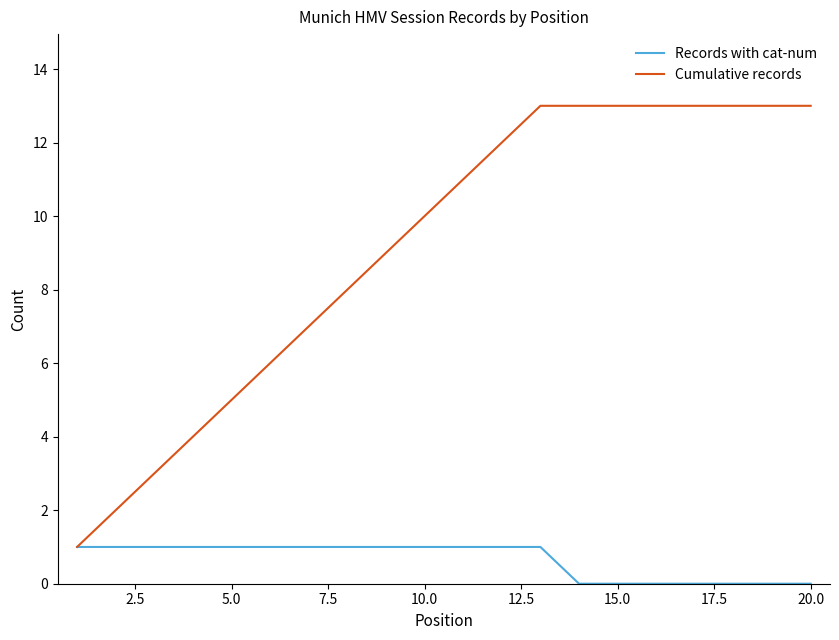

Count the number of data series in this chart.

2